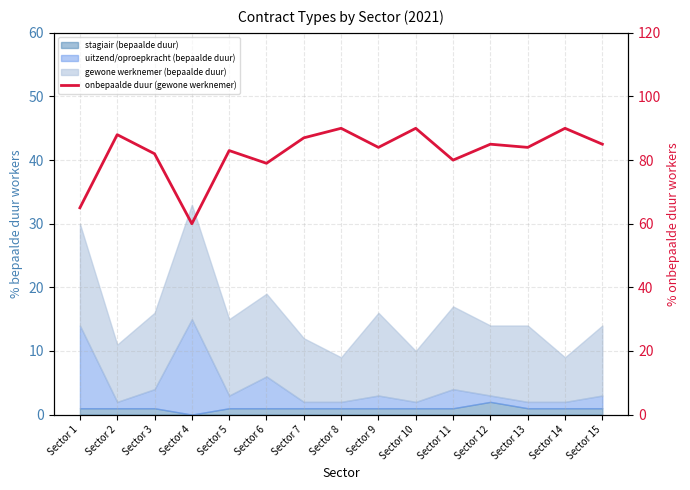

List the labels in order of value, largest first.

Sector 8, Sector 10, Sector 14, Sector 2, Sector 7, Sector 12, Sector 15, Sector 9, Sector 13, Sector 5, Sector 3, Sector 11, Sector 6, Sector 1, Sector 4